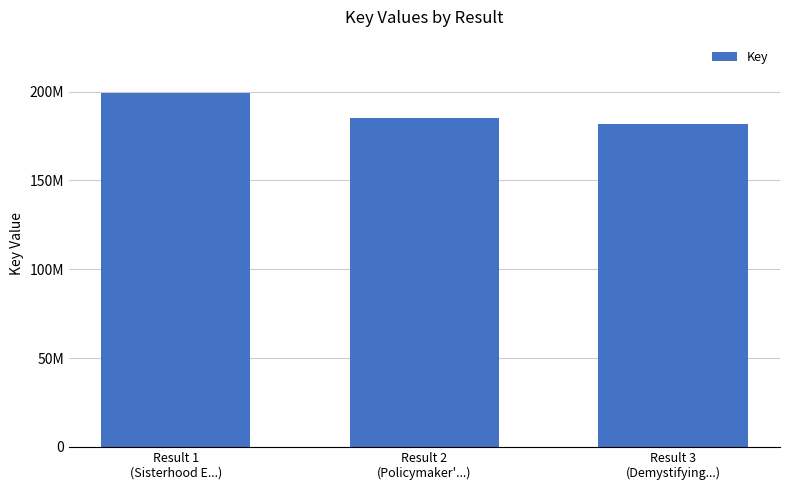

What is the label of the 2nd bar from the right?

Result 2
(Policymaker'...)